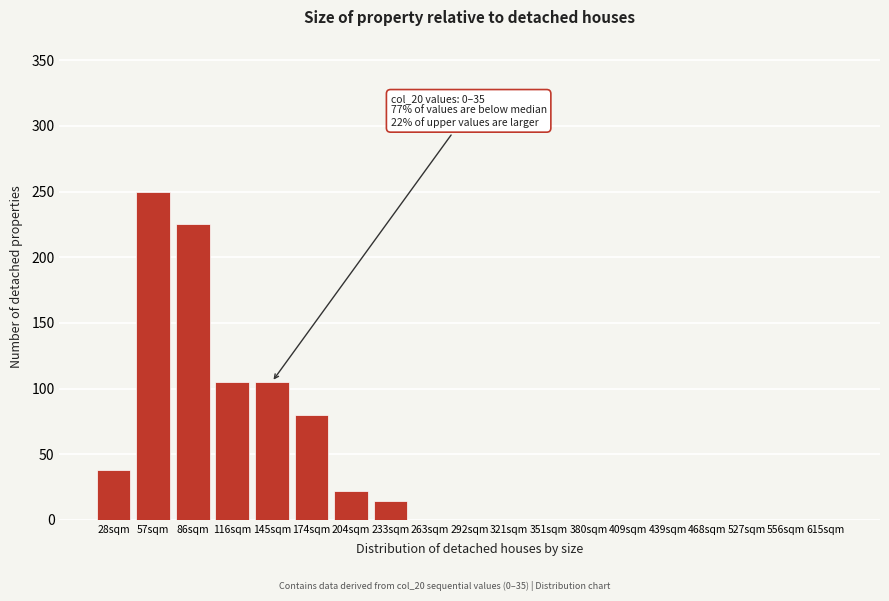

Reading left to right, list all the values displayed in this chart.

28sqm=38	57sqm=250	86sqm=225	116sqm=105	145sqm=105	174sqm=80	204sqm=22	233sqm=14	263sqm=0	292sqm=0	321sqm=0	351sqm=0	380sqm=0	409sqm=0	439sqm=0	468sqm=0	527sqm=0	556sqm=0	615sqm=0